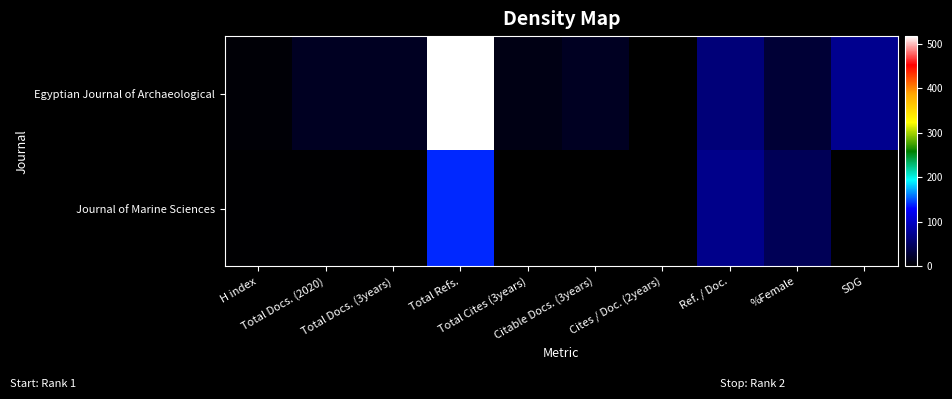

Rank the series at %Female from highest to lowest value.

Journal of Marine Sciences, Egyptian Journal of Archaeological